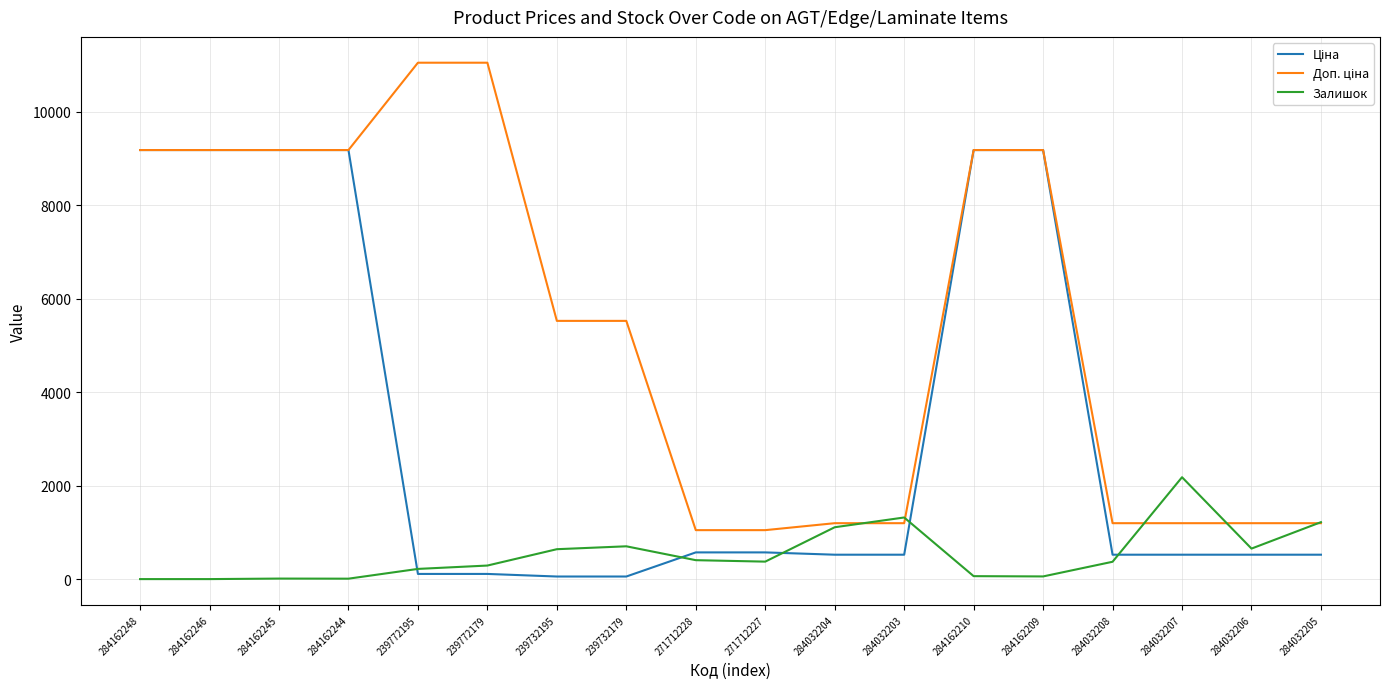

Count the number of data series in this chart.

3